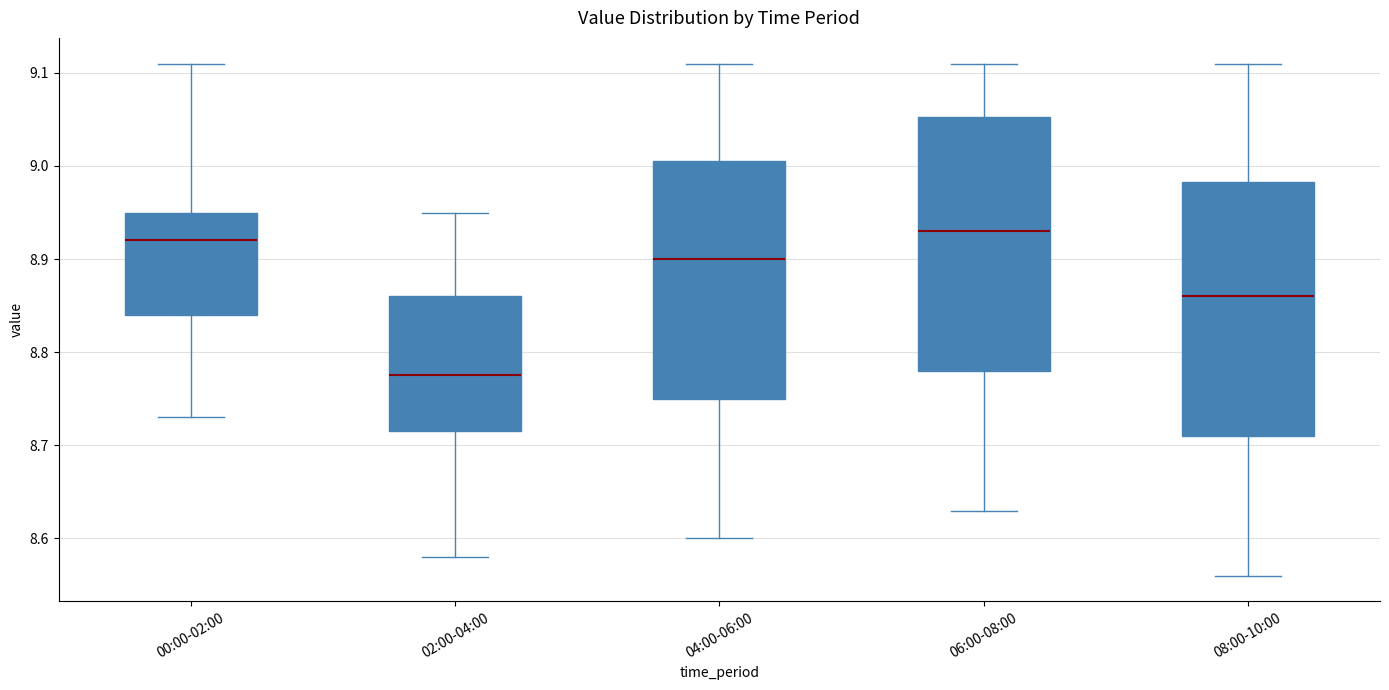

Reading left to right, transcribe this box plot: for each box, give where its median line is, the range the box spans, and where its two whiskers end, as read against the y-axis. The values are not printed on the chart, so give them approximately, as read against the axis.

00:00-02:00: median 8.92, box 8.84 to 8.95, whiskers 8.73 to 9.11
02:00-04:00: median 8.78, box 8.72 to 8.86, whiskers 8.58 to 8.95
04:00-06:00: median 8.90, box 8.75 to 9.01, whiskers 8.60 to 9.11
06:00-08:00: median 8.93, box 8.78 to 9.05, whiskers 8.63 to 9.11
08:00-10:00: median 8.86, box 8.71 to 8.98, whiskers 8.56 to 9.11